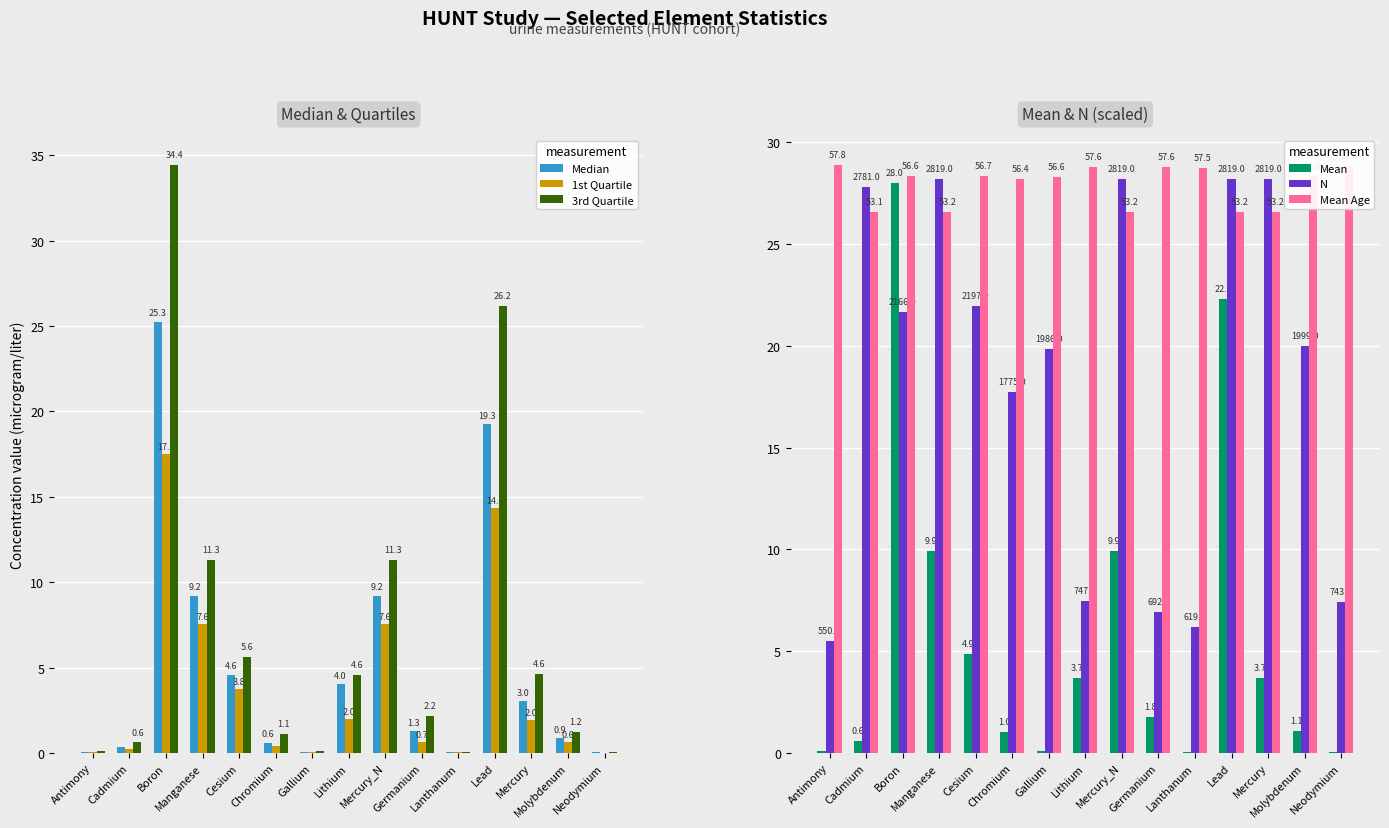

List the labels in order of Median value, smallest first.

Neodymium, Lanthanum, Antimony, Gallium, Cadmium, Chromium, Molybdenum, Germanium, Mercury, Lithium, Cesium, Manganese, Mercury_N, Lead, Boron